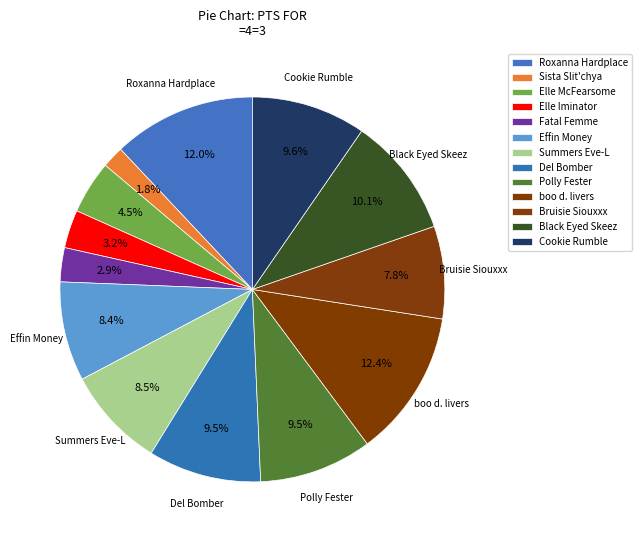

Is there any slice that represents more than half of the pie?

No